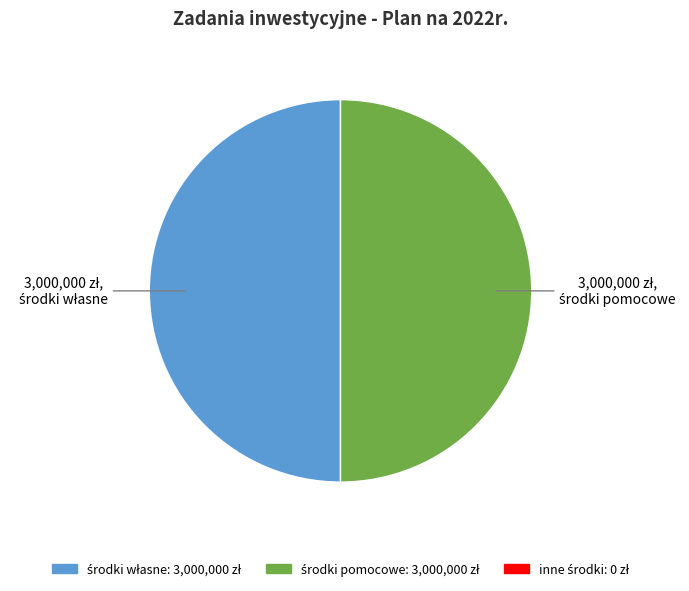

Count the number of slices in the pie.

2